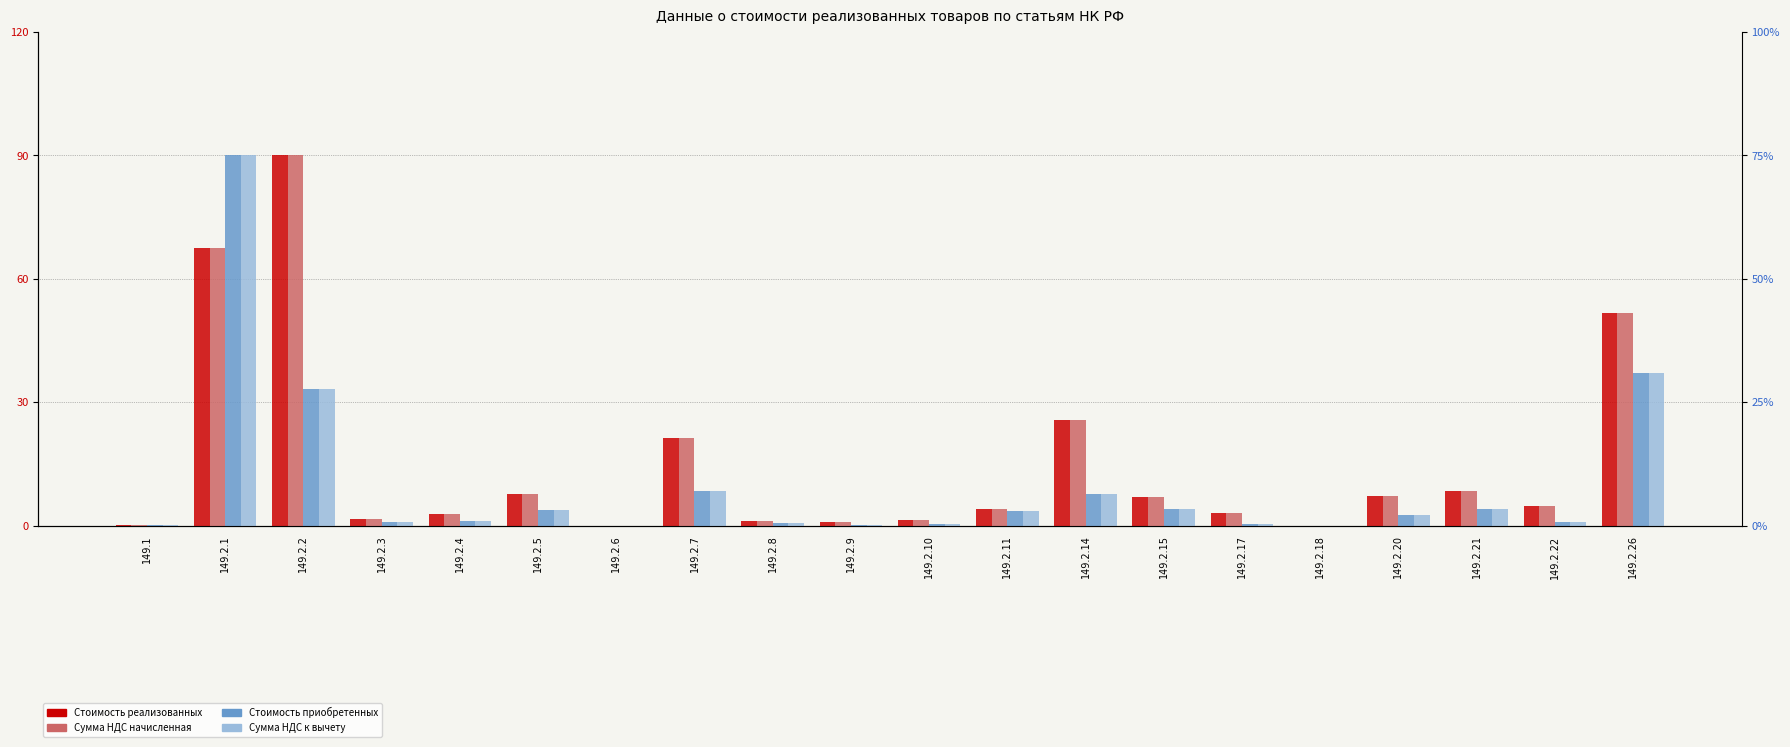

How many data points does each series have?

20